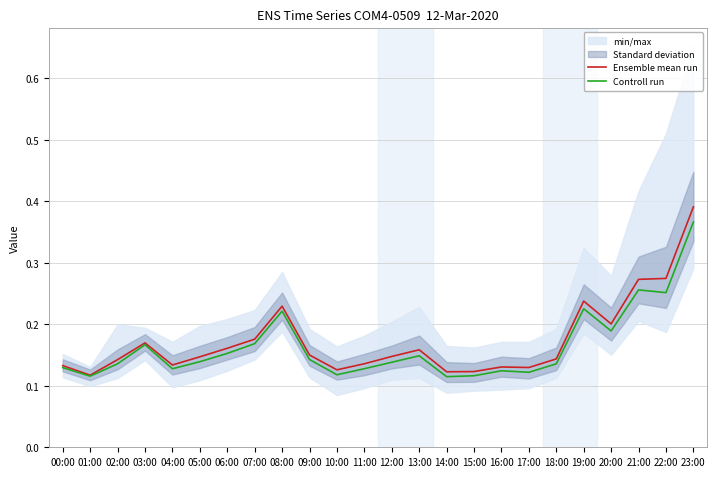

How many interior local peaks does the Ensemble mean run series have?

5